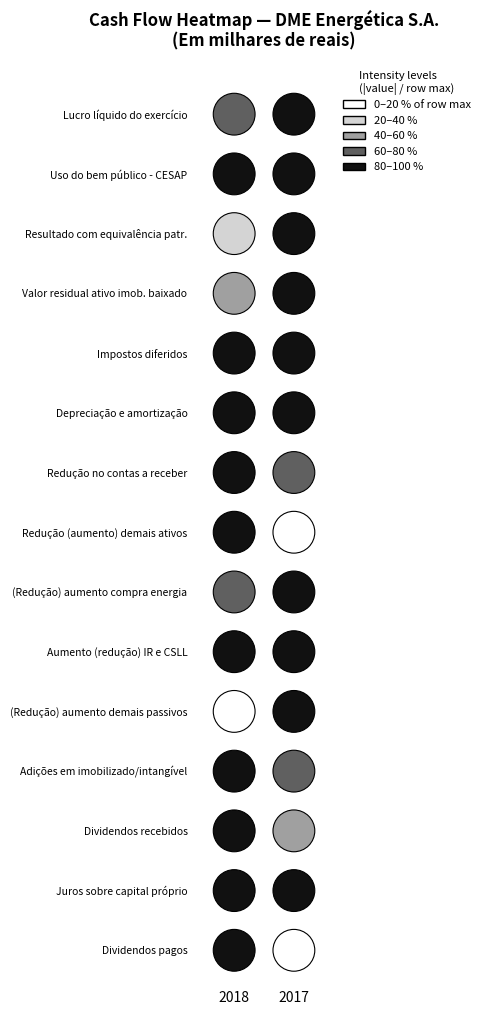

Reading right to left, list all the values displayed in this chart.

Lucro líquido do exercício: 1=44808	0=32613
Uso do bem público - CESAP: 1=-7683	0=-8522
Resultado com equivalência patr.: 1=-4764	0=1023
Valor residual ativo imob. baixado: 1=828	0=363
Impostos diferidos: 1=806	0=723
Depreciação e amortização: 1=7395	0=7279
Redução no contas a receber: 1=-997	0=-1328
Redução (aumento) demais ativos: 1=1084	0=10684
(Redução) aumento compra energia: 1=4451	0=-3460
Aumento (redução) IR e CSLL: 1=548	0=-507
(Redução) aumento demais passivos: 1=-3476	0=-447
Adições em imobilizado/intangível: 1=-1667	0=-2348
Dividendos recebidos: 1=3060	0=7284
Juros sobre capital próprio: 1=-16915	0=-17861
Dividendos pagos: 1=-1787	0=-24030